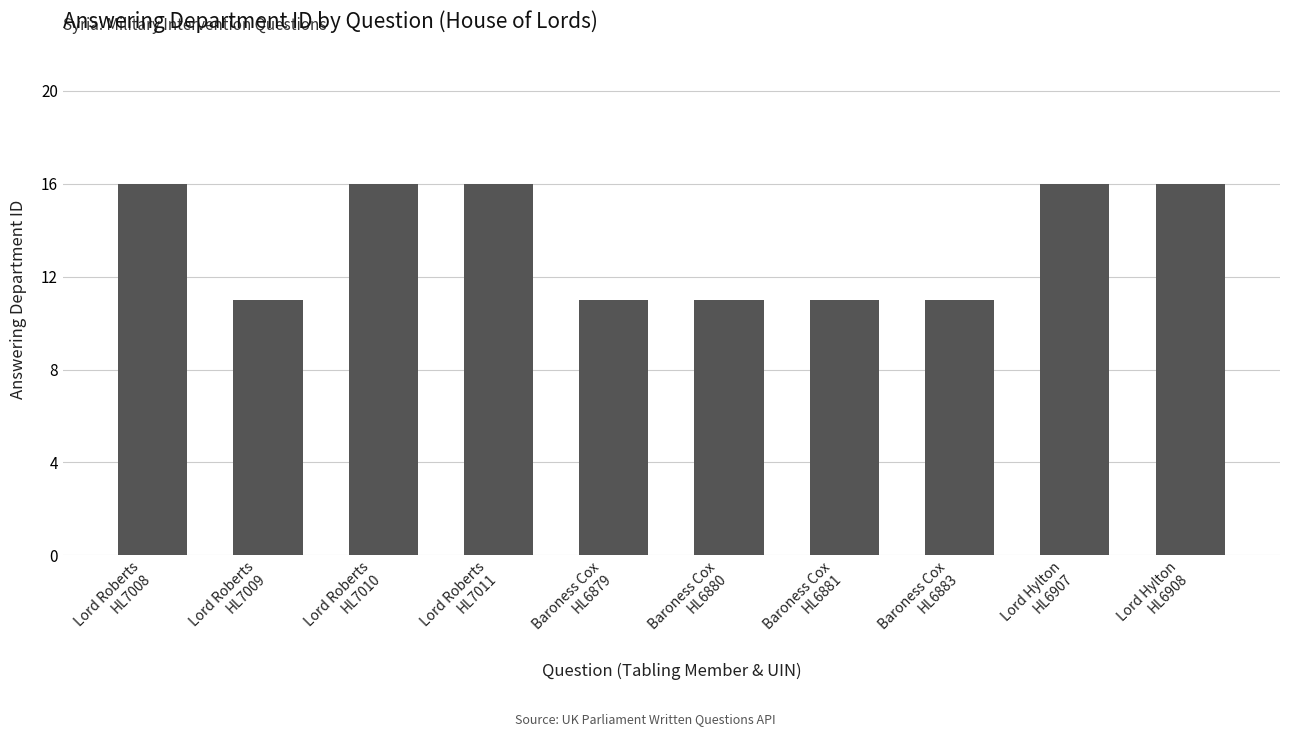

What is the value of the 3rd bar from the left?

16